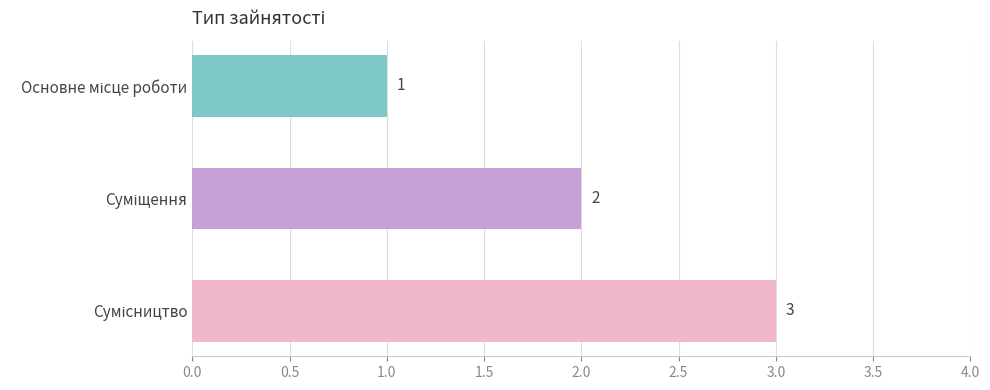

How many categories are shown in the chart?

3